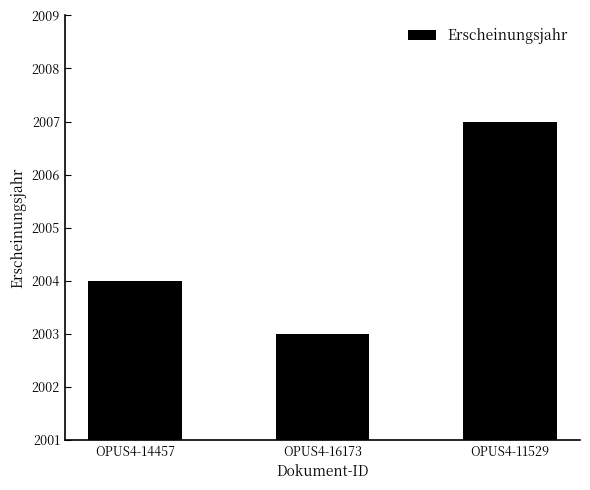

The chart shows a value of 2003 at OPUS4-16173. True or false?

True